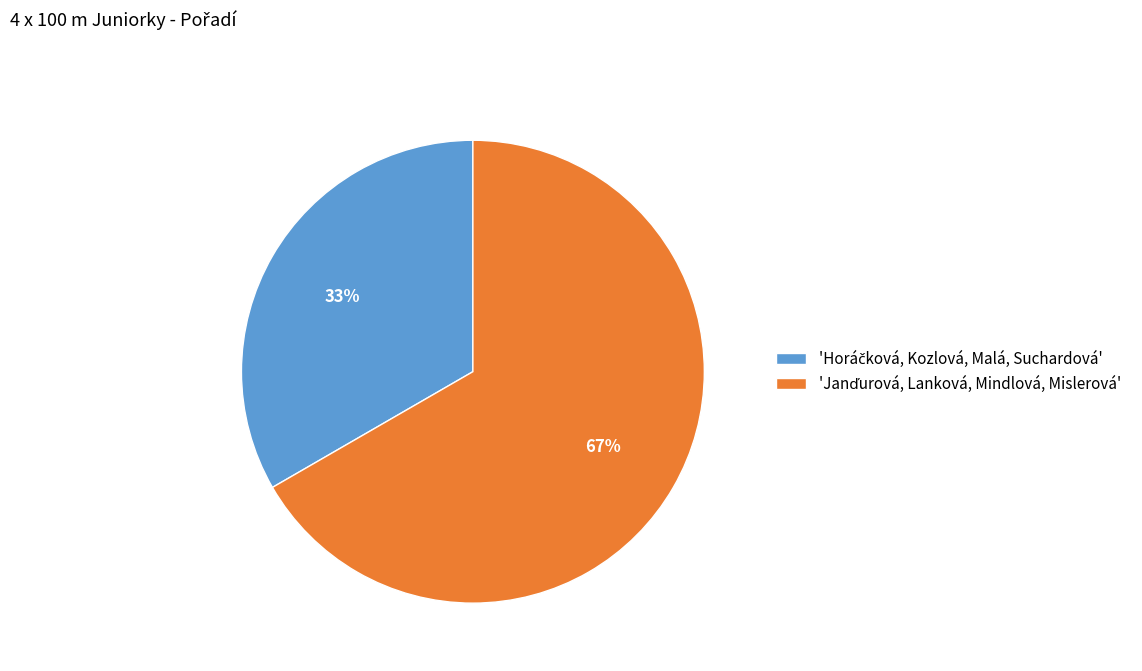

Is there any slice that represents more than half of the pie?

Yes